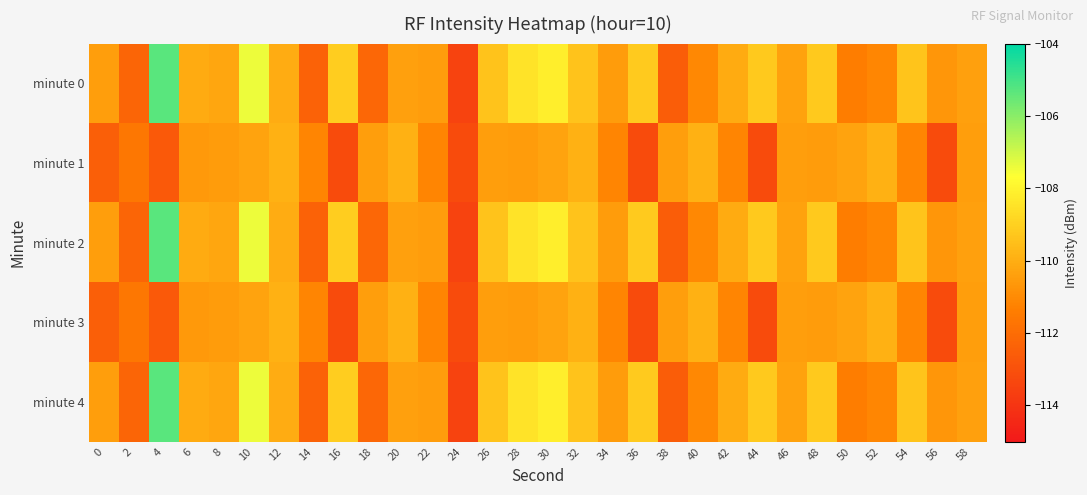

At how many categories does at least one series exceed -110?

15